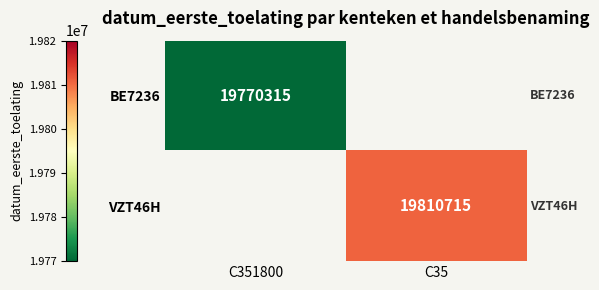

How many distinct data groups are displayed?

2